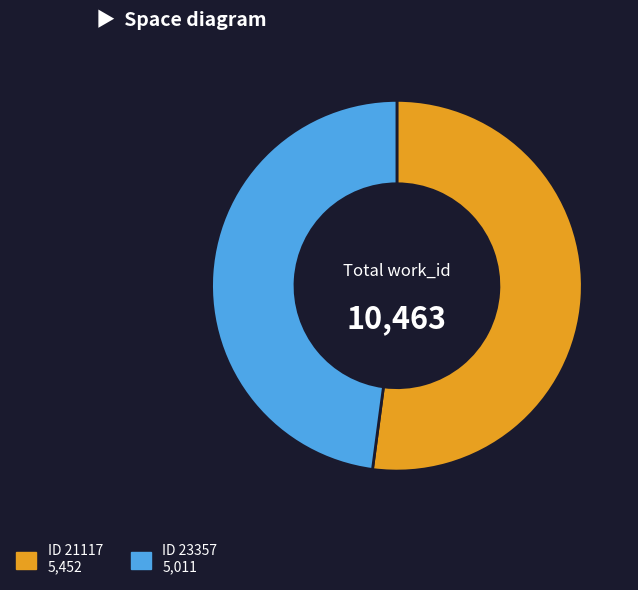

How many segments does this pie chart have?

2